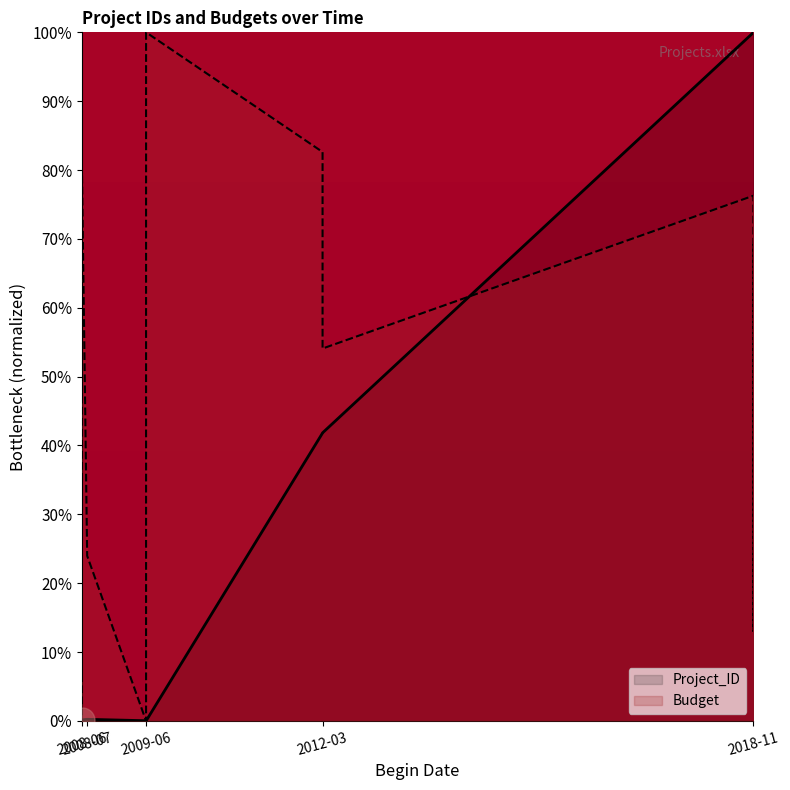

Does the chart display data point markers on the line(s)?

No